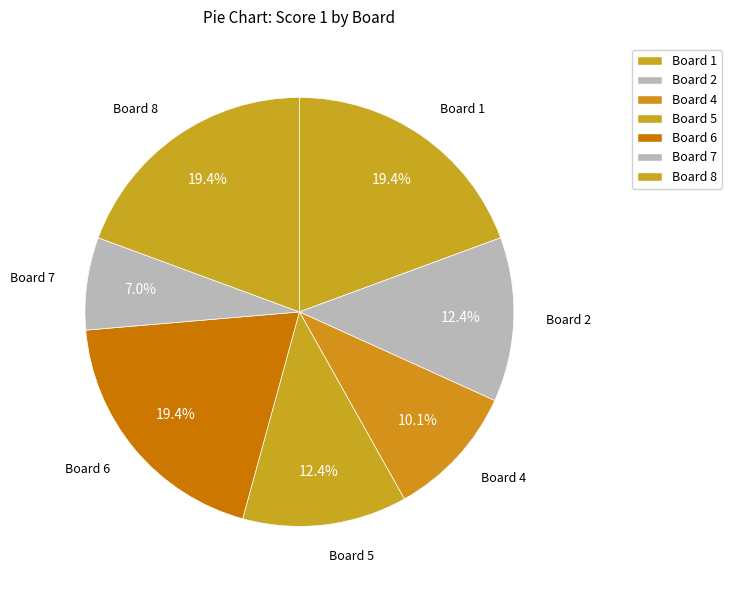

What percentage is NOT represented by Board 4?

89.9%